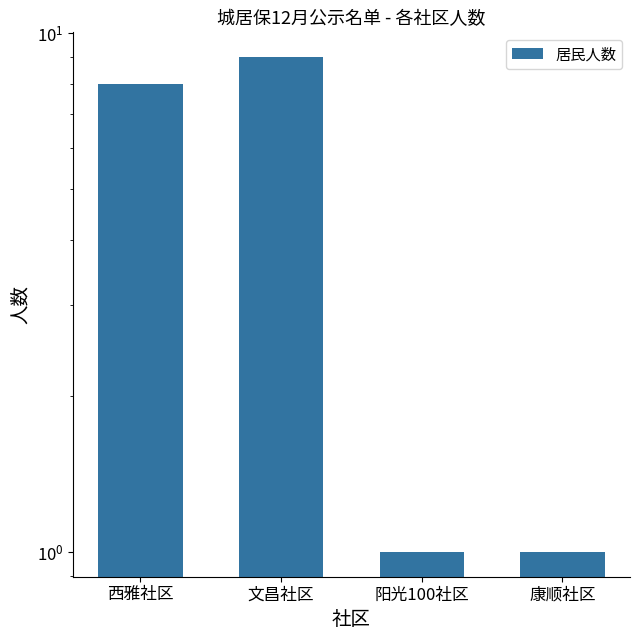

What is the sum of all values?

19